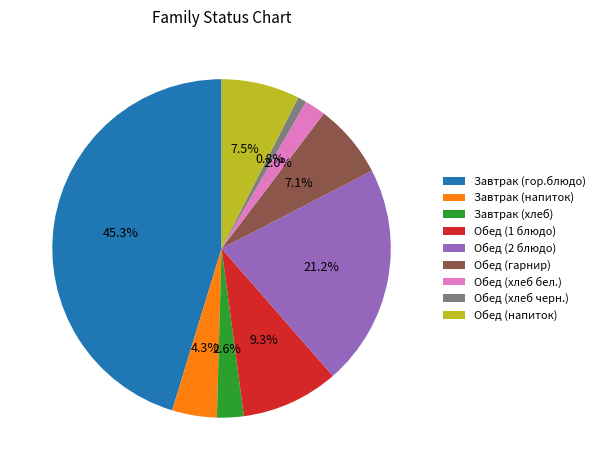

What is the ratio of the value at Обед (гарнир) to the value at Обед (напиток)?

0.9